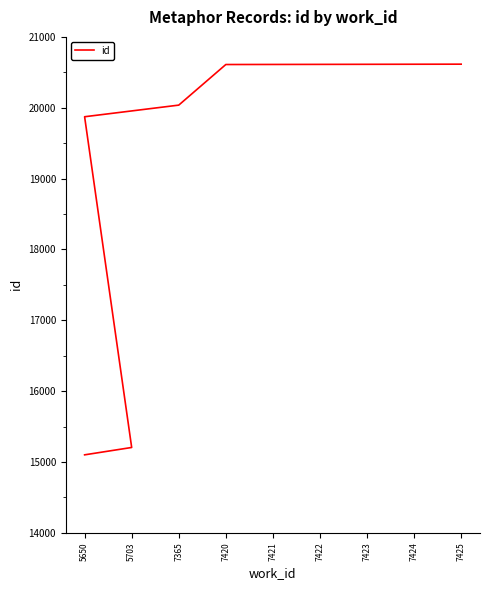

True or false: the data shows 33105 at 7422.

False